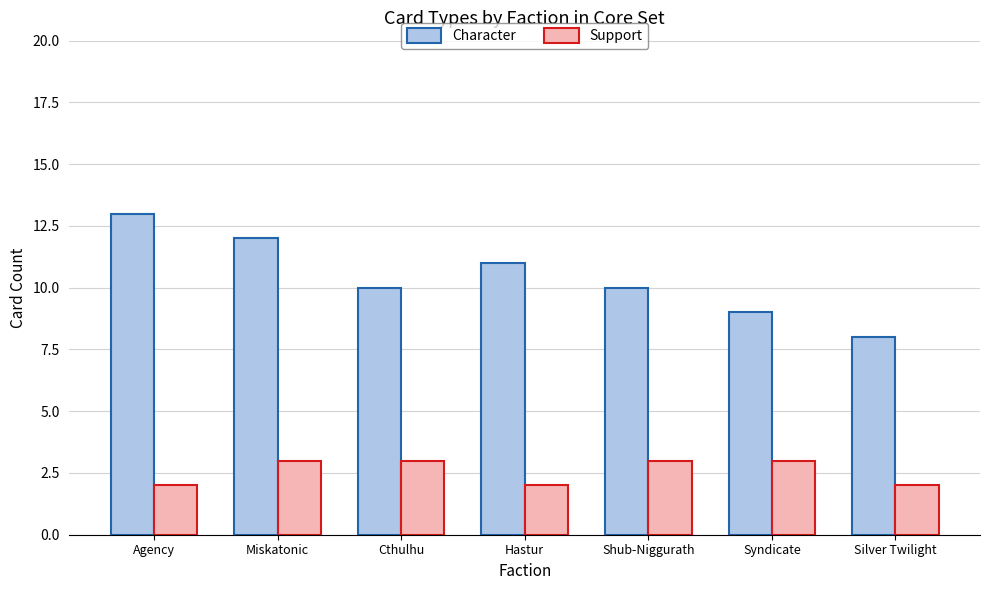

Which category has the lowest value in the Character series?

Silver Twilight